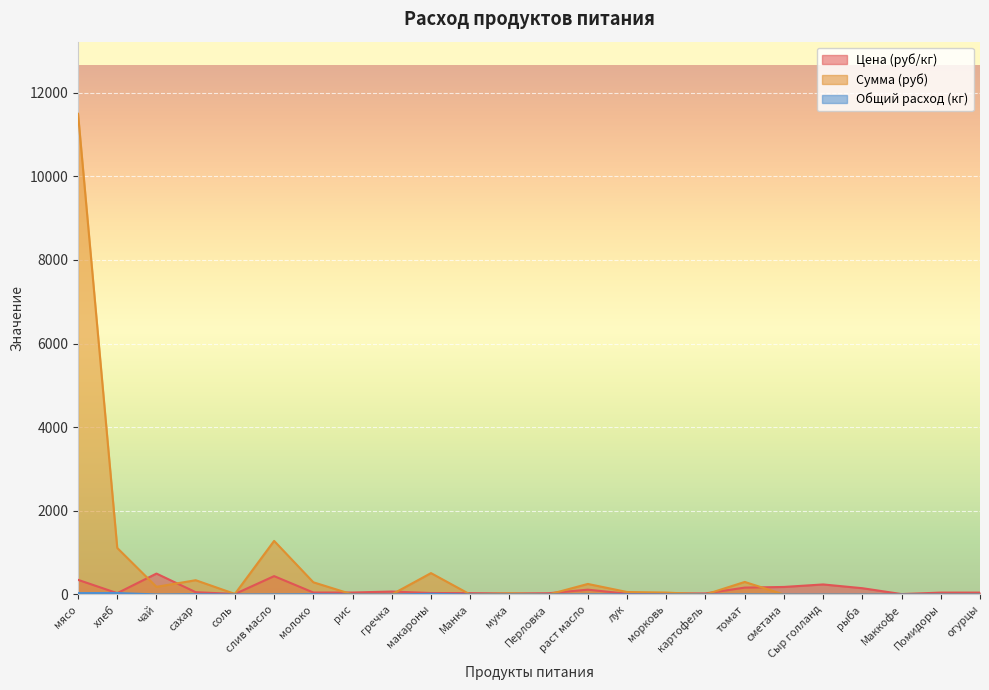

At which category does the chart reach its minimum across all series?

рис